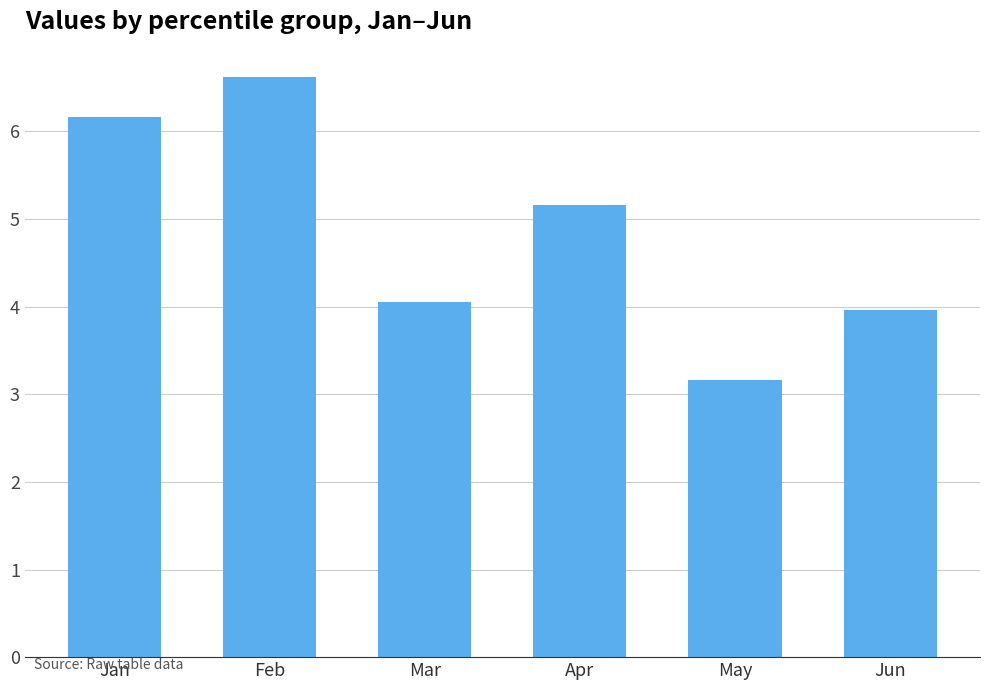

Reading right to left, extract all data points from this chart.

4.0	3.2	5.2	4.0	6.6	6.2